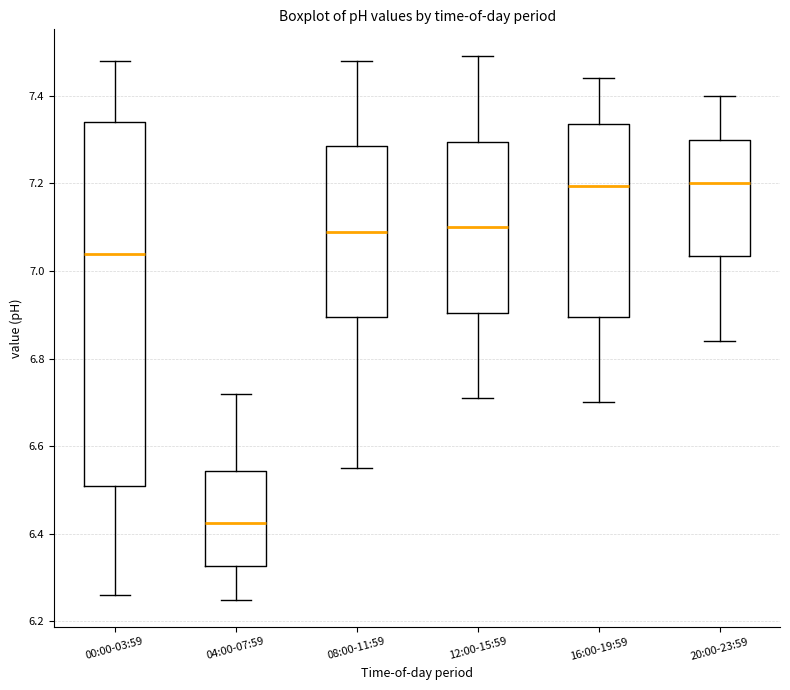

Where does the lower whisker of the box for 16:00-19:59 end on the y-axis? The values are not printed on the chart, so give them approximately, as read against the axis.

6.70